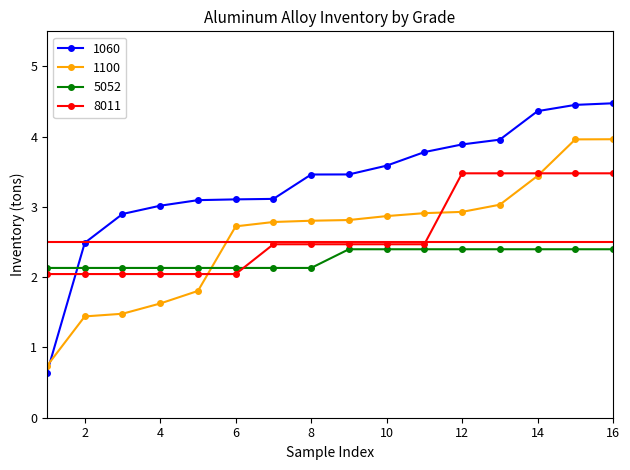

How many intersections are there between 8011 and 1100?

3